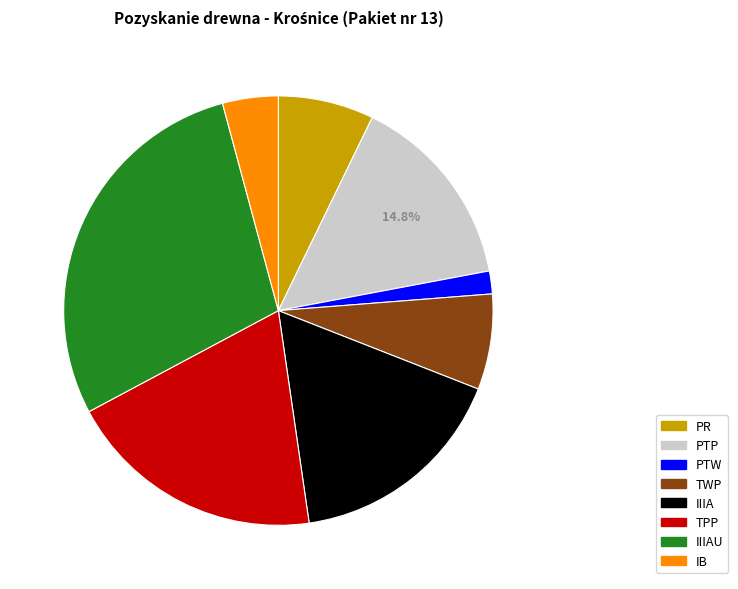

Is there any slice that represents more than half of the pie?

No